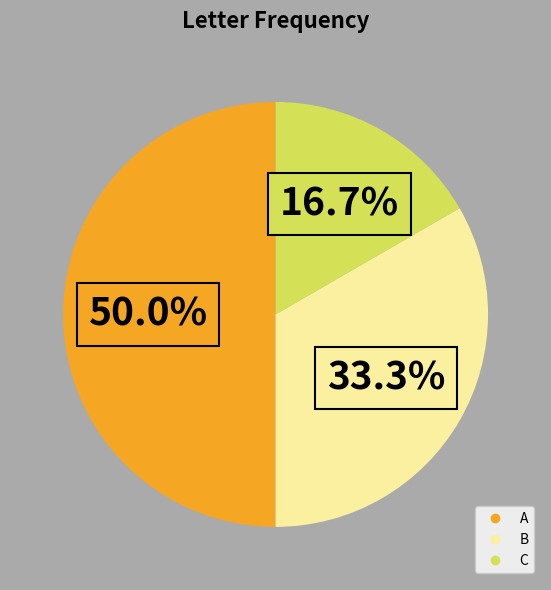

How many segments does this pie chart have?

3